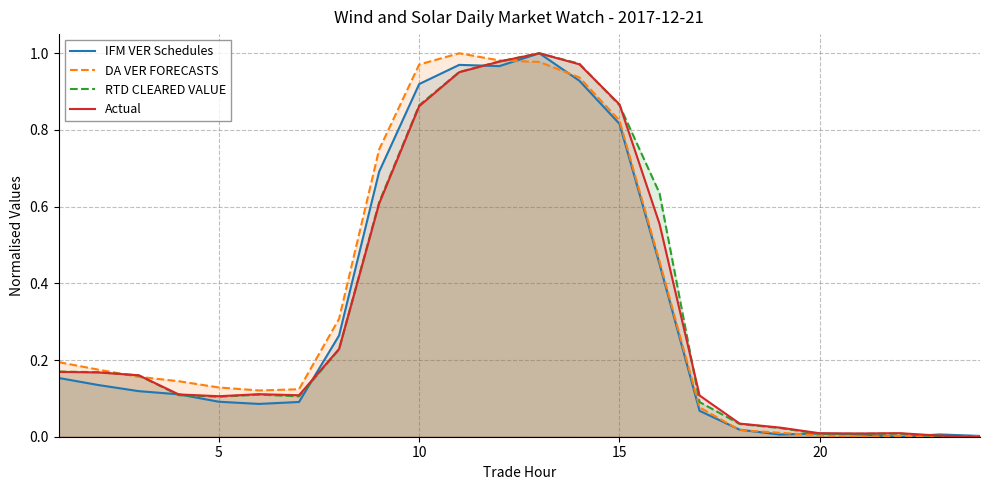

What is the difference between the maximum and minimum values in the Actual series?

1.0